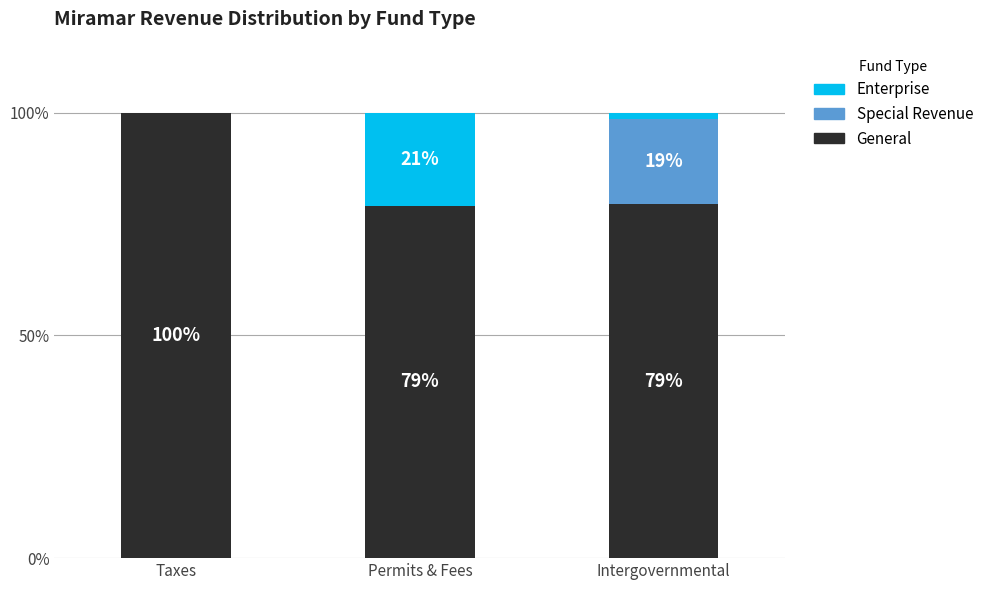

True or false: General has a value of 79.1 at Permits & Fees.

True